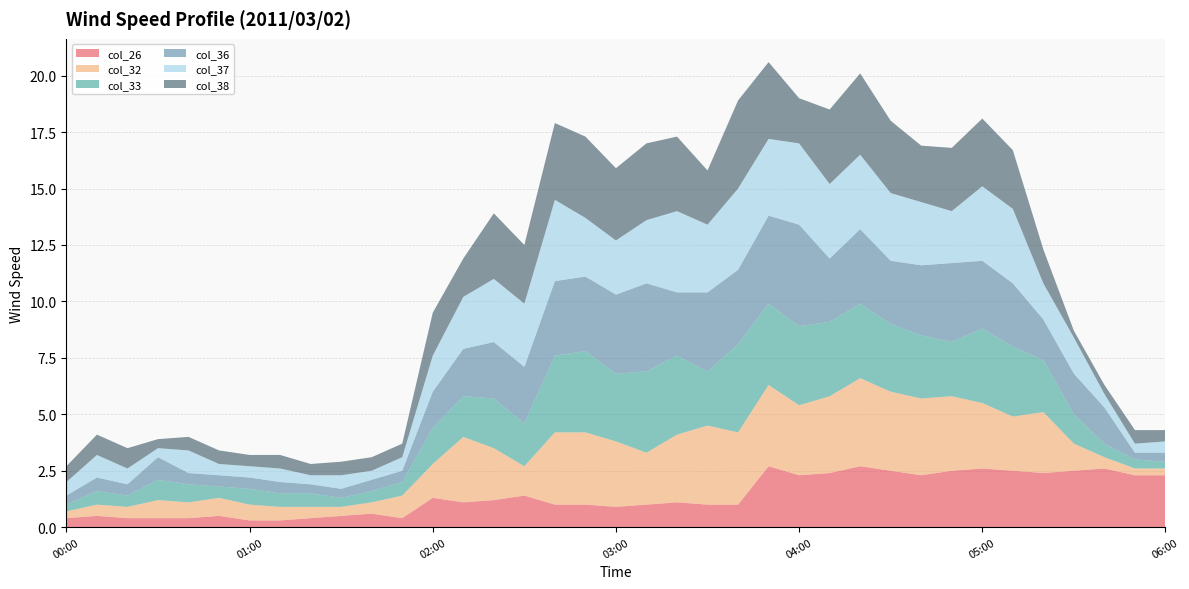

Reading left to right, transcribe all the data shown in this chart.

col_26: 0.4	0.5	0.4	0.4	0.4	0.5	0.3	0.3	0.4	0.5	0.6	0.4	1.3	1.1	1.2	1.4	1.0	1.0	0.9	1.0	1.1	1.0	1.0	2.7	2.3	2.4	2.7	2.5	2.3	2.5	2.6	2.5	2.4	2.5	2.6	2.3	2.3
col_32: 0.3	0.5	0.5	0.8	0.7	0.8	0.7	0.6	0.5	0.4	0.5	1.0	1.5	2.9	2.3	1.3	3.2	3.2	2.9	2.3	3.0	3.5	3.2	3.6	3.1	3.4	3.9	3.5	3.4	3.3	2.9	2.4	2.7	1.2	0.5	0.3	0.3
col_33: 0.3	0.6	0.5	0.9	0.8	0.5	0.7	0.6	0.6	0.4	0.5	0.6	1.6	1.8	2.2	1.9	3.4	3.6	3.0	3.6	3.5	2.4	3.9	3.6	3.5	3.3	3.3	3.0	2.8	2.4	3.3	3.1	2.3	1.3	0.6	0.4	0.3
col_36: 0.4	0.6	0.5	1.0	0.5	0.5	0.5	0.5	0.4	0.4	0.5	0.5	1.6	2.1	2.5	2.5	3.3	3.3	3.5	3.9	2.8	3.5	3.3	3.9	4.5	2.8	3.3	2.8	3.1	3.5	3.0	2.8	1.8	1.8	1.6	0.3	0.4
col_37: 0.6	1.0	0.7	0.4	1.0	0.5	0.5	0.6	0.4	0.6	0.4	0.6	1.6	2.3	2.8	2.8	3.6	2.6	2.4	2.8	3.6	3.0	3.6	3.4	3.6	3.3	3.3	3.0	2.8	2.3	3.3	3.3	1.6	1.6	0.6	0.4	0.5
col_38: 0.7	0.9	0.9	0.4	0.6	0.6	0.5	0.6	0.5	0.6	0.6	0.6	1.9	1.7	2.9	2.6	3.4	3.6	3.2	3.4	3.3	2.4	3.9	3.4	2.0	3.3	3.6	3.2	2.5	2.8	3.0	2.6	1.5	0.3	0.4	0.6	0.5